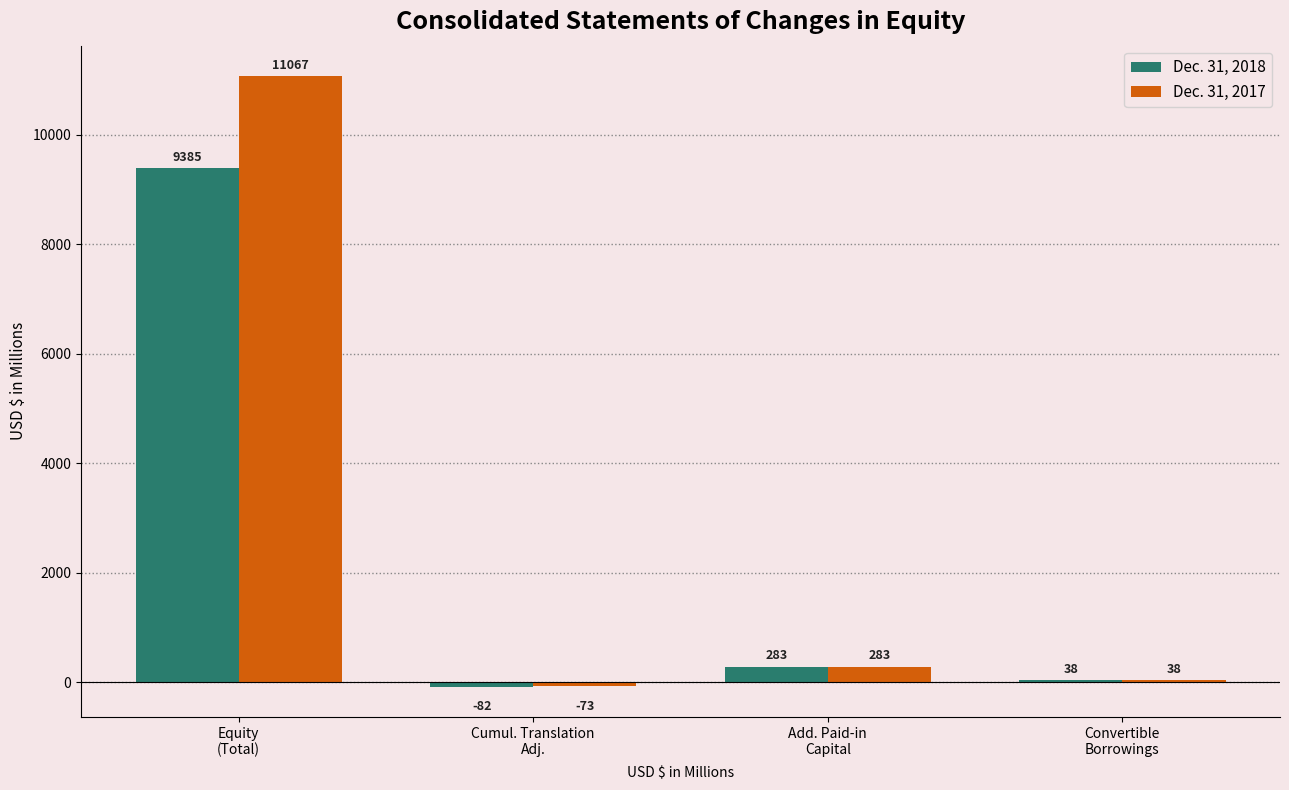

What is the approximate value of Dec. 31, 2018 at Add. Paid-in
Capital?

283